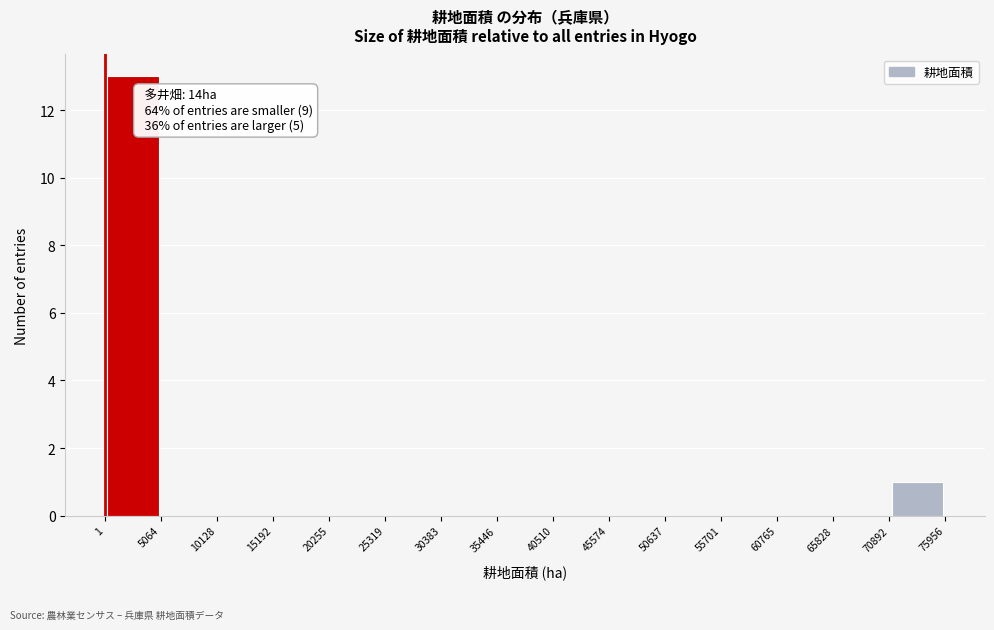

Which range on the x-axis has the tallest bar?

1 to 5064